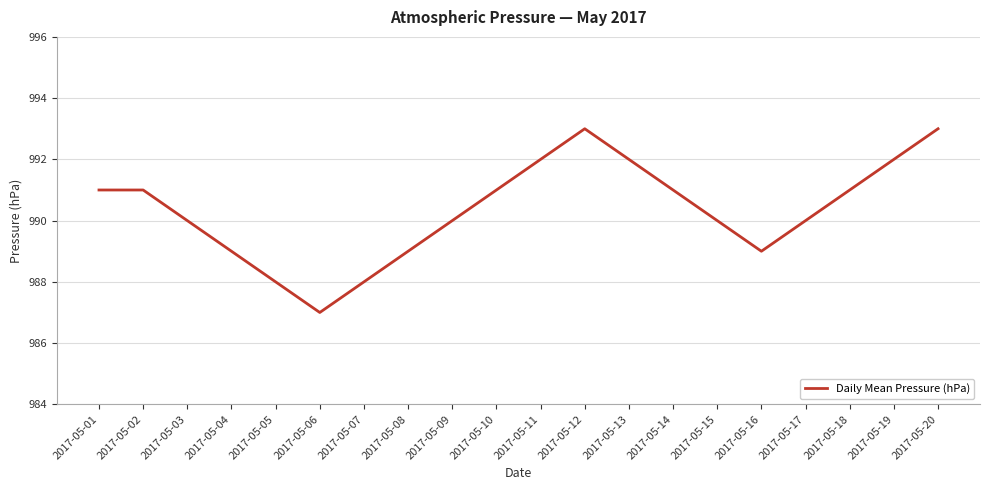

What is the greatest value displayed?

993